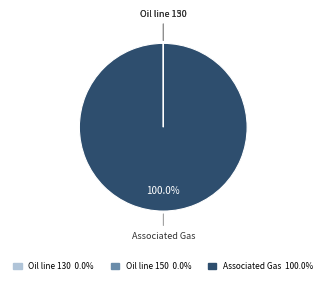

Is there any slice that represents more than half of the pie?

Yes